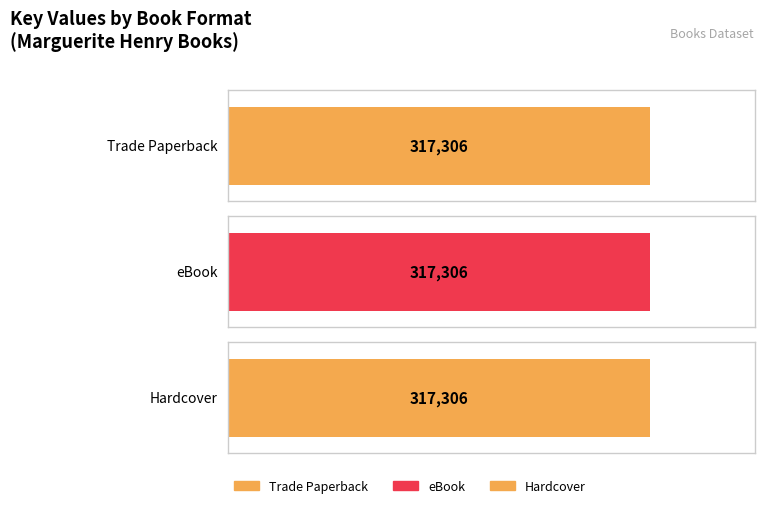

Is it true that Trade Paperback equals 96231 at Black Gold?

False